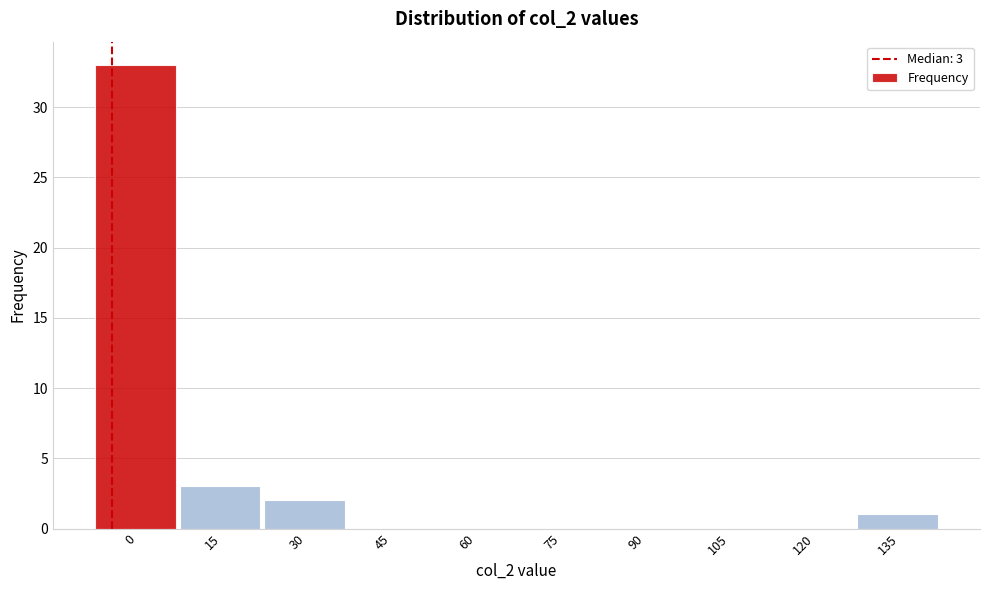

Reading right to left, list all the values displayed in this chart.

135=1	120=0	105=0	90=0	75=0	60=0	45=0	30=2	15=3	0=33